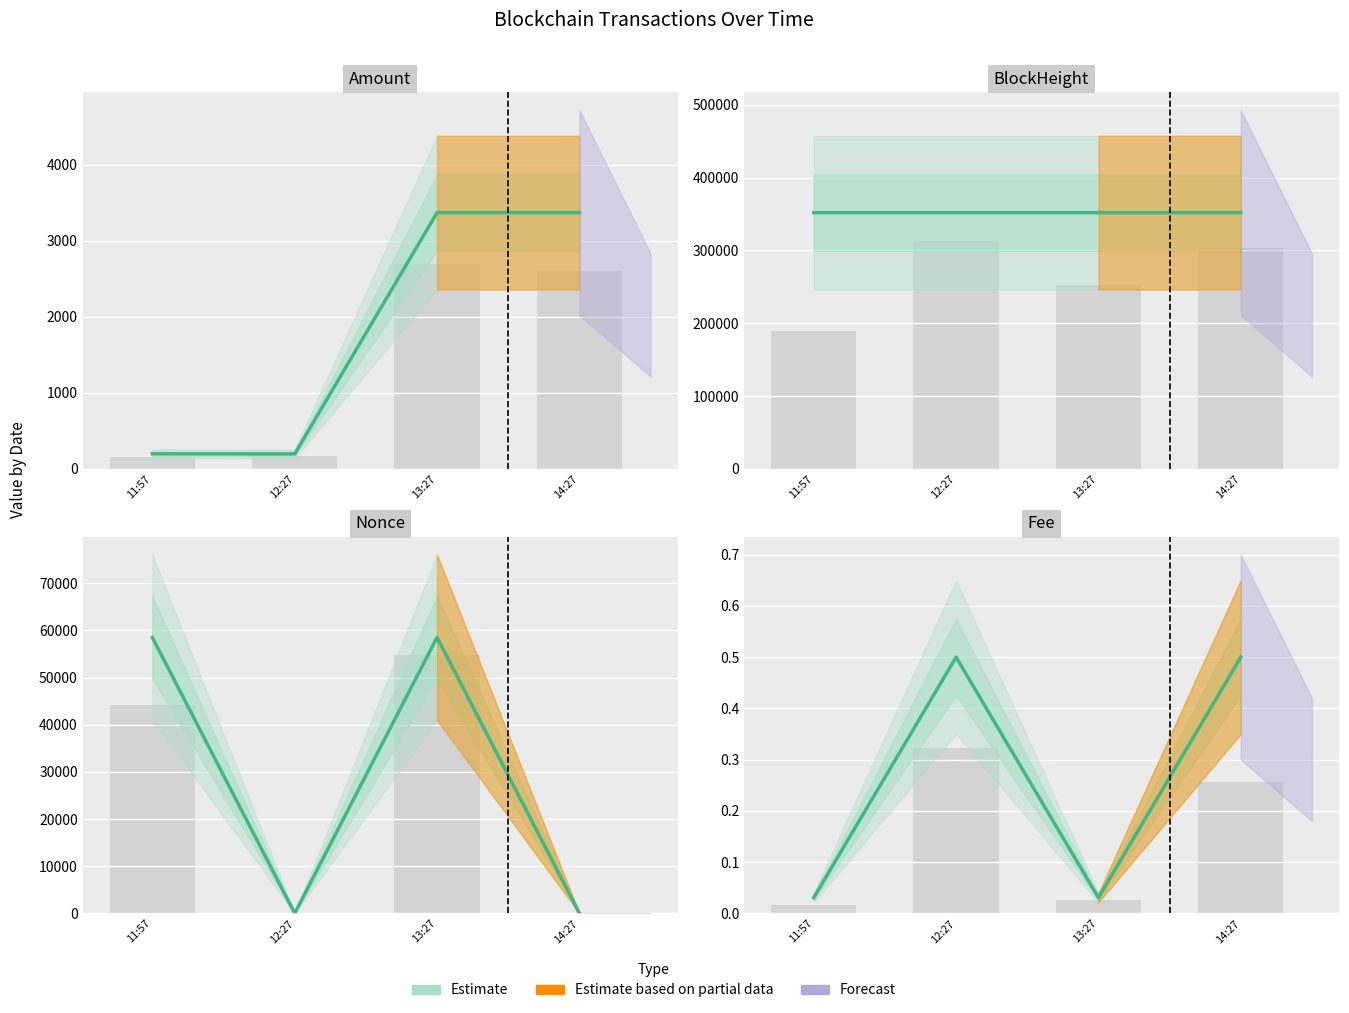

What is the total value across all series at 2024-05-06 14:27:00?

355161.5